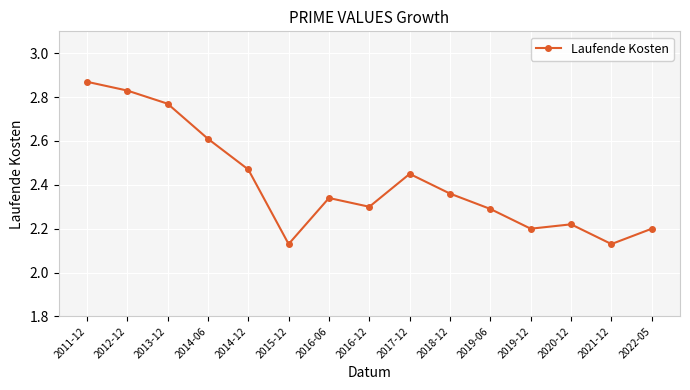

What position from the right is 2013-12?

13